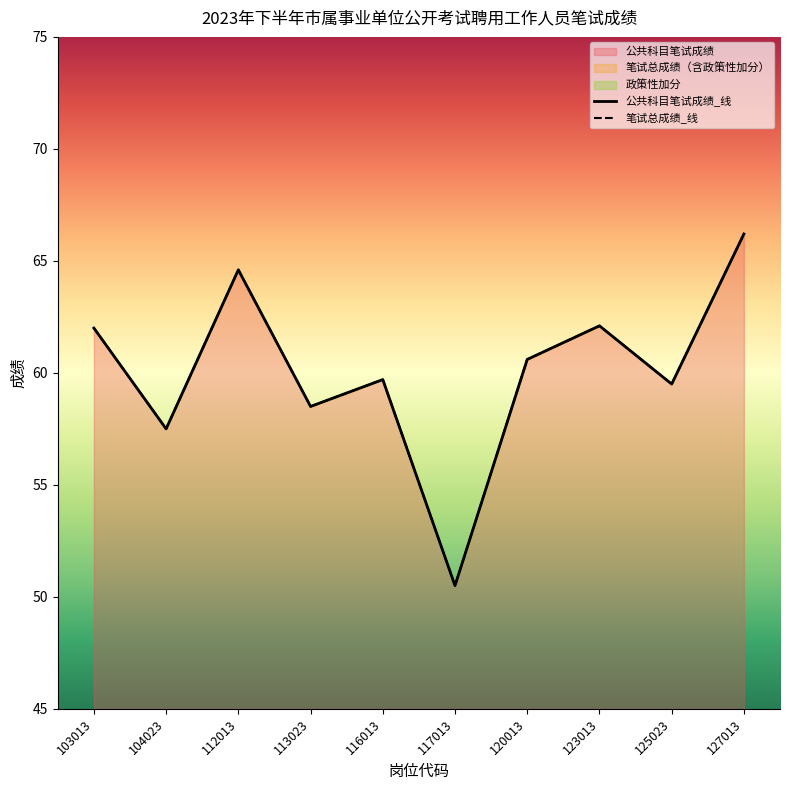

Rank the series at 120013 from lowest to highest value.

笔试总成绩（含政策性加分）, 公共科目笔试成绩